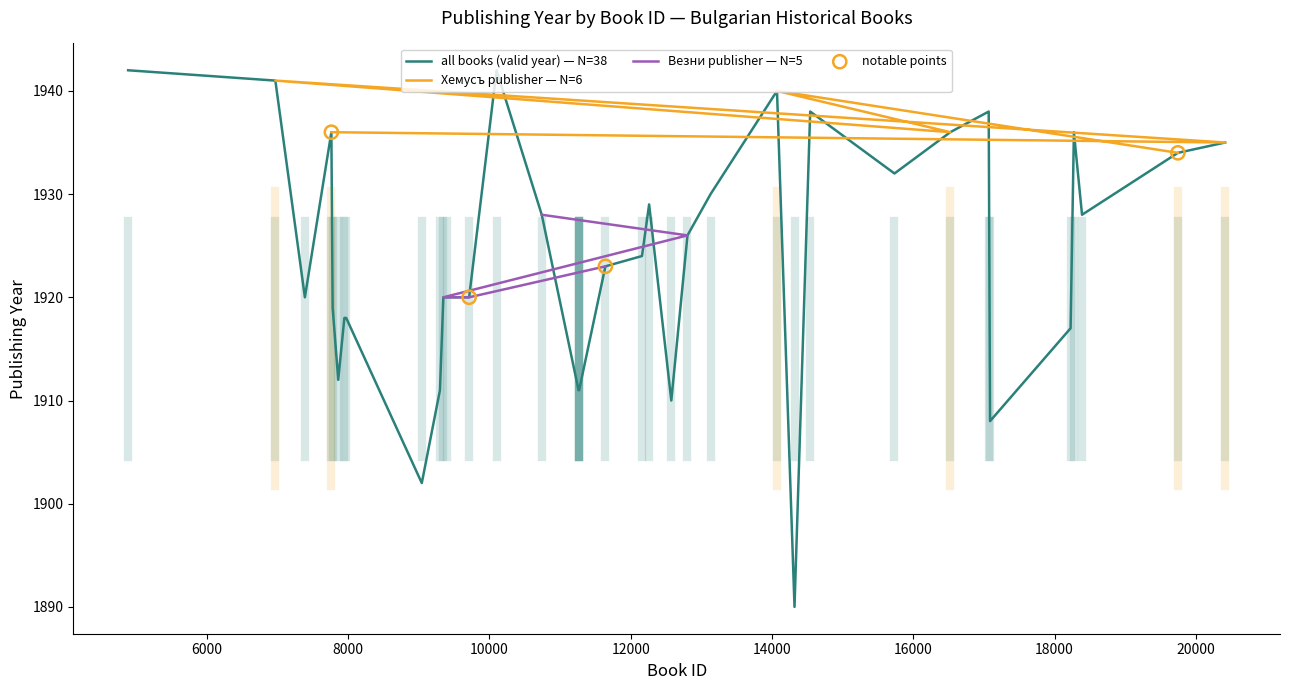

Between 7763 and 18227, which is larger?

7763